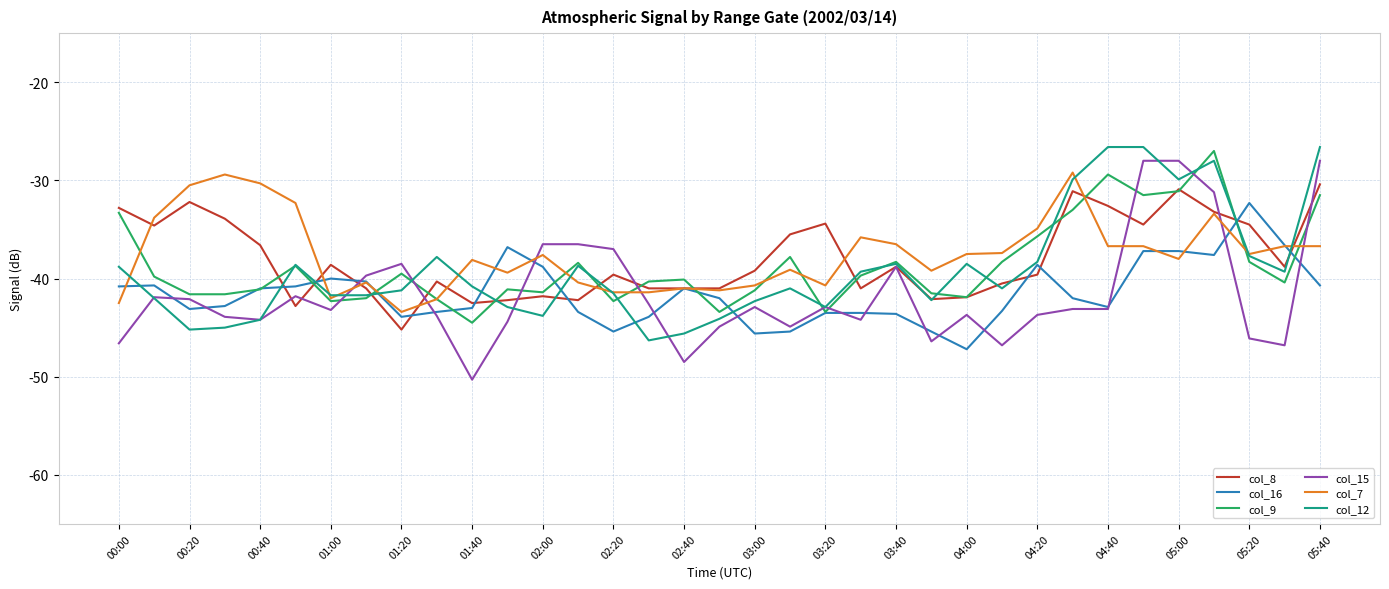

True or false: col_9 and col_15 intersect in this chart.

True